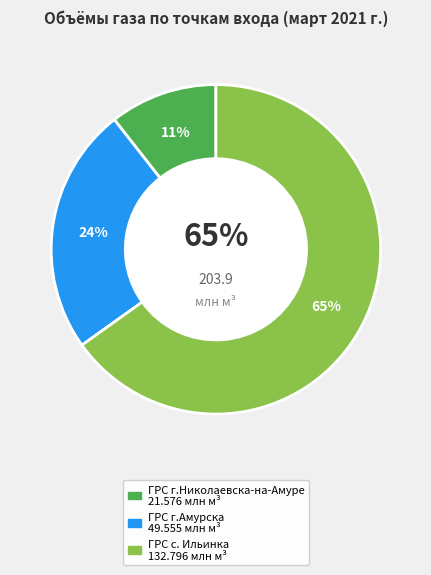

Which category has the biggest portion of the pie?

ГРС с. Ильинка